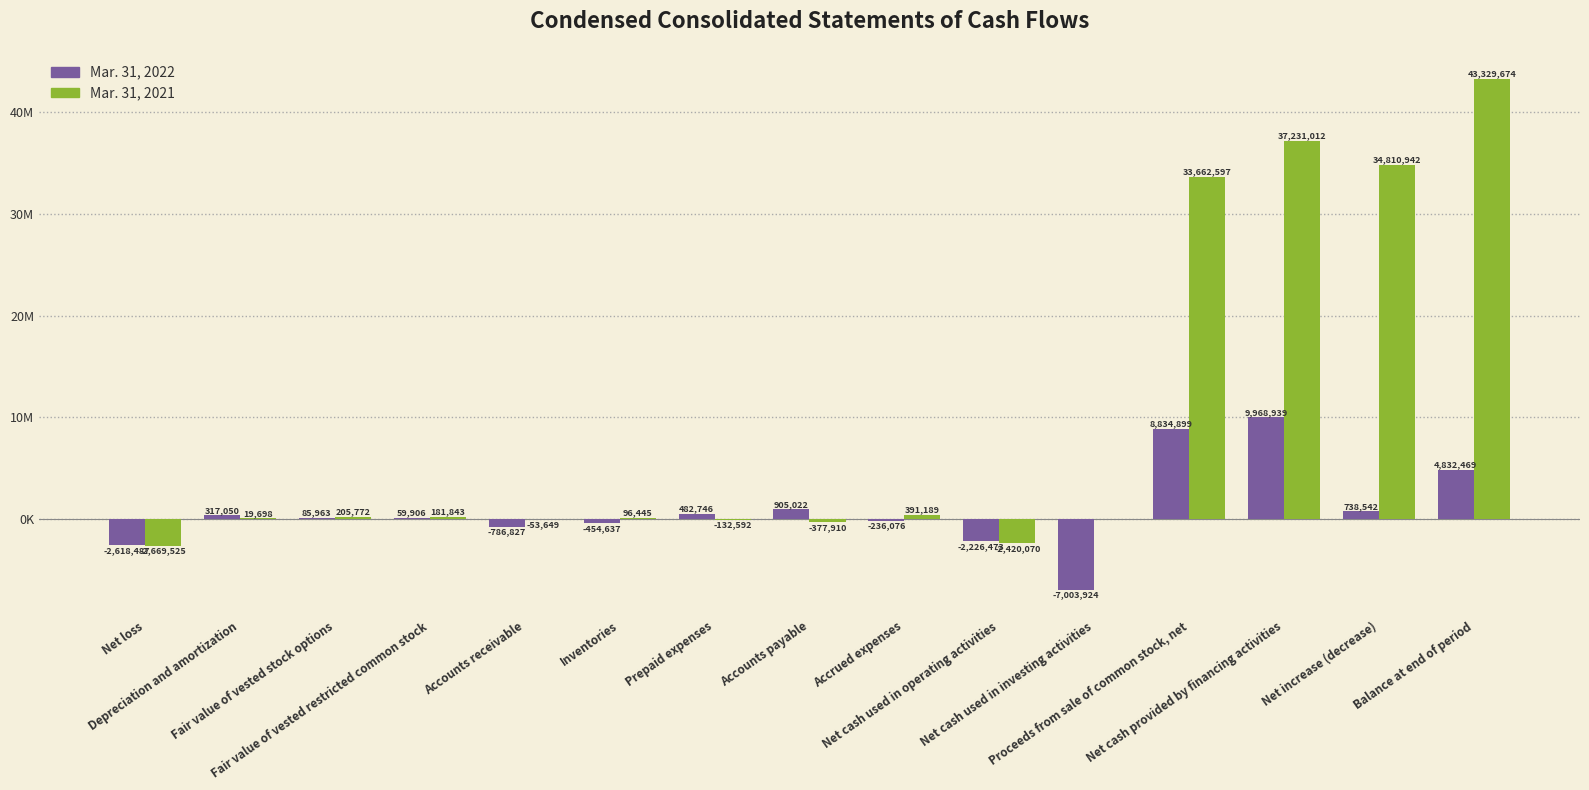

Are the bars grouped side by side (vs. stacked)?

Yes